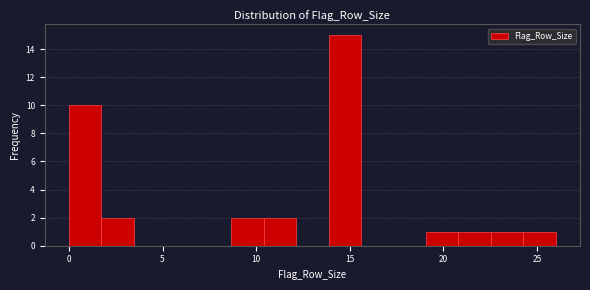

Read against the x-axis, roughly where is the centre of the tallest bar?

14.5